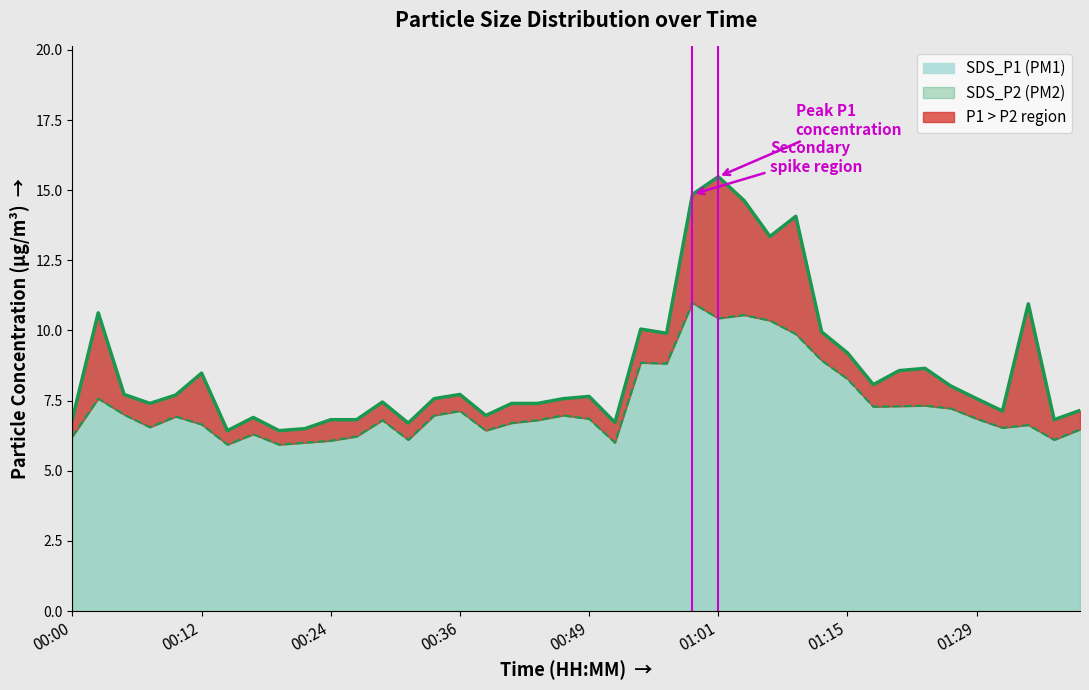

At how many categories does at least one series exceed 9?

11